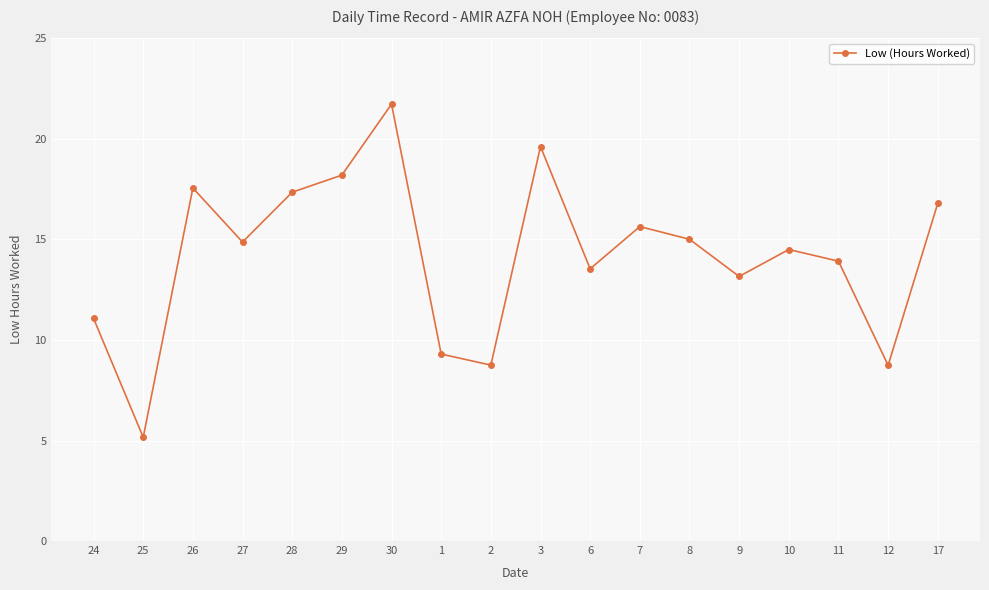

At which category does the data reach its first local peak?

26